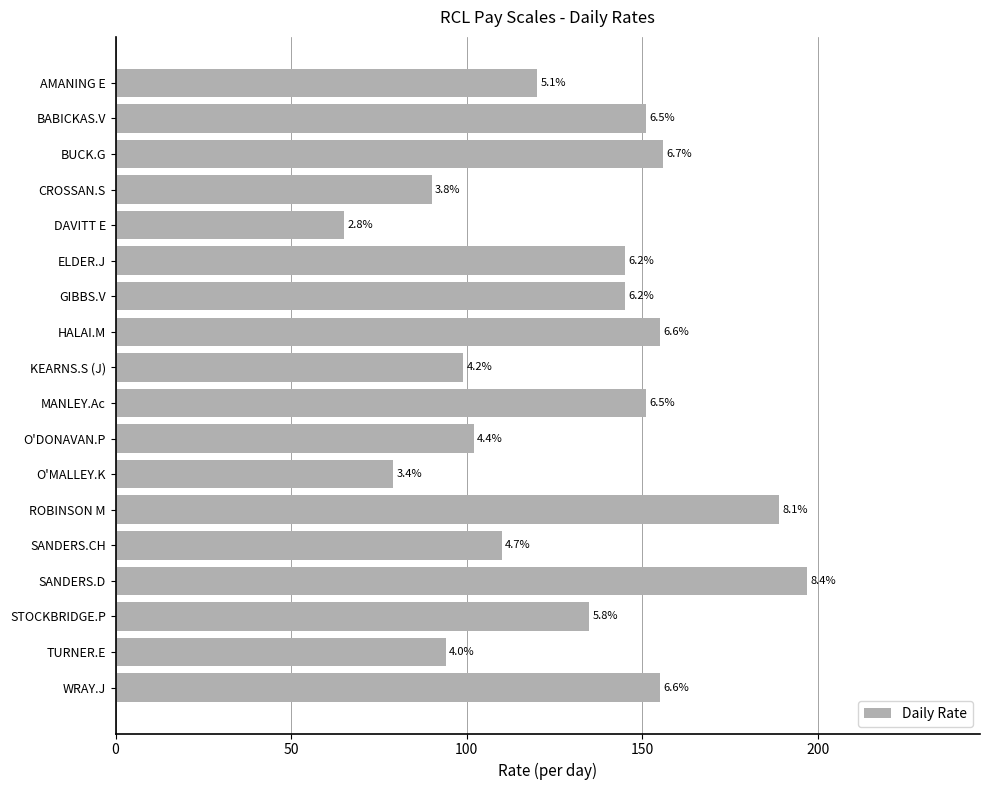

Does the chart contain any negative values?

No